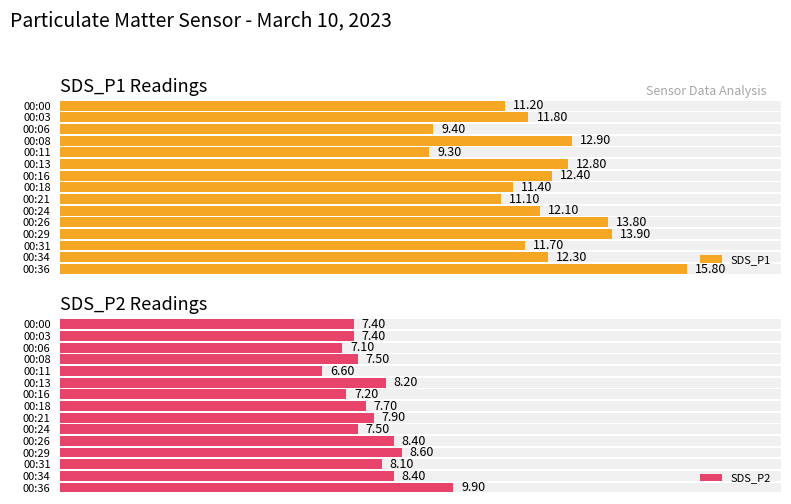

What is the total value across all series at 00:11?

15.9